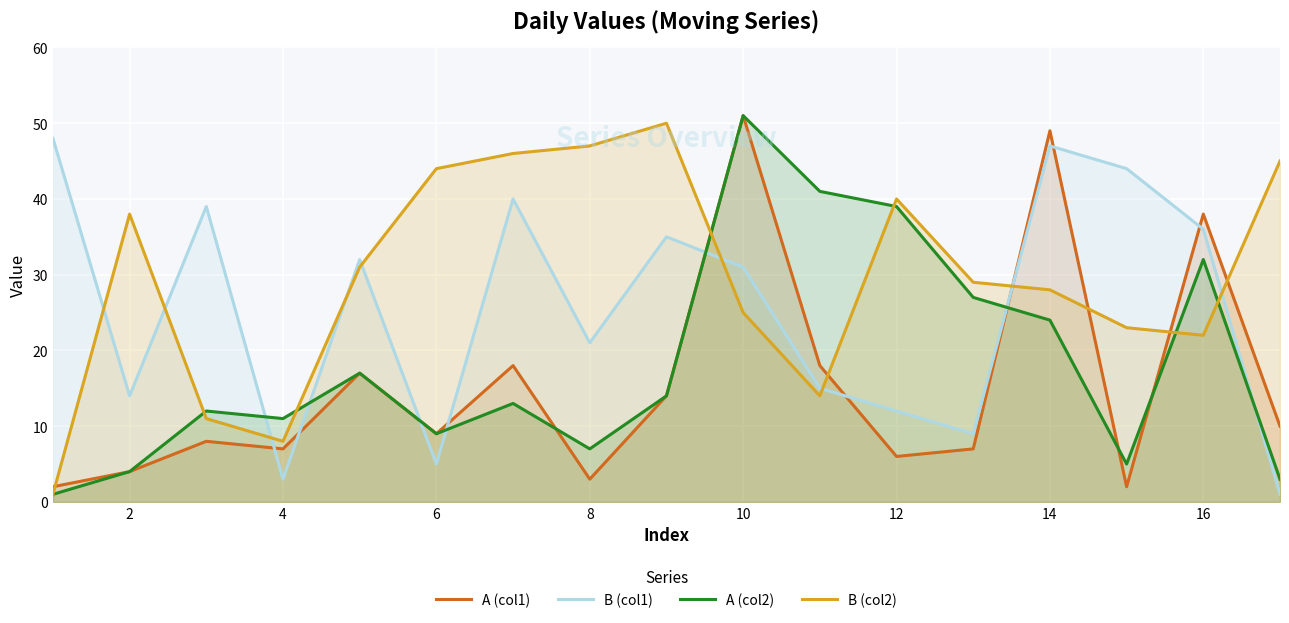

True or false: A (col1) has a value of 4 at 12.

False